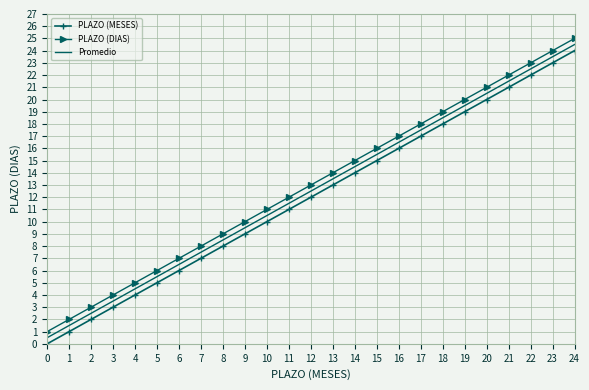

Rank the series by their average value, from lowest to highest.

PLAZO (MESES), Promedio, PLAZO (DIAS)